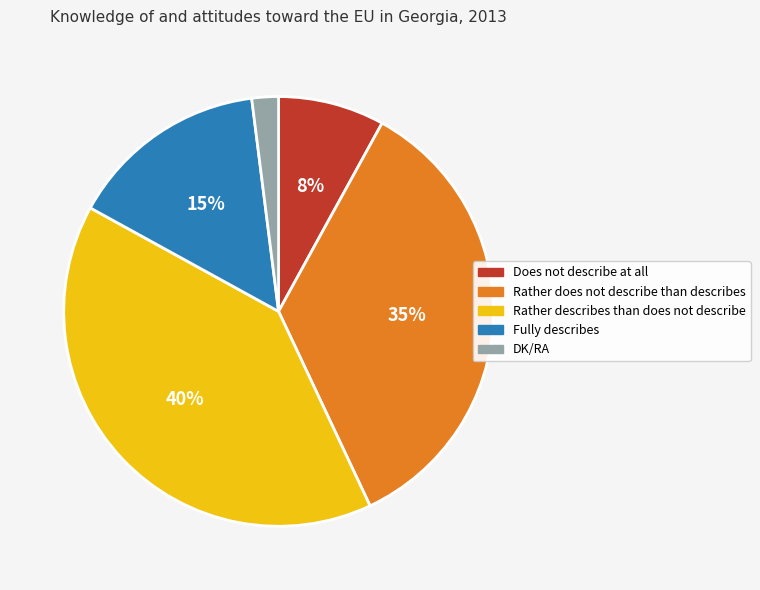

Which slice is the largest?

Rather describes than does not describe